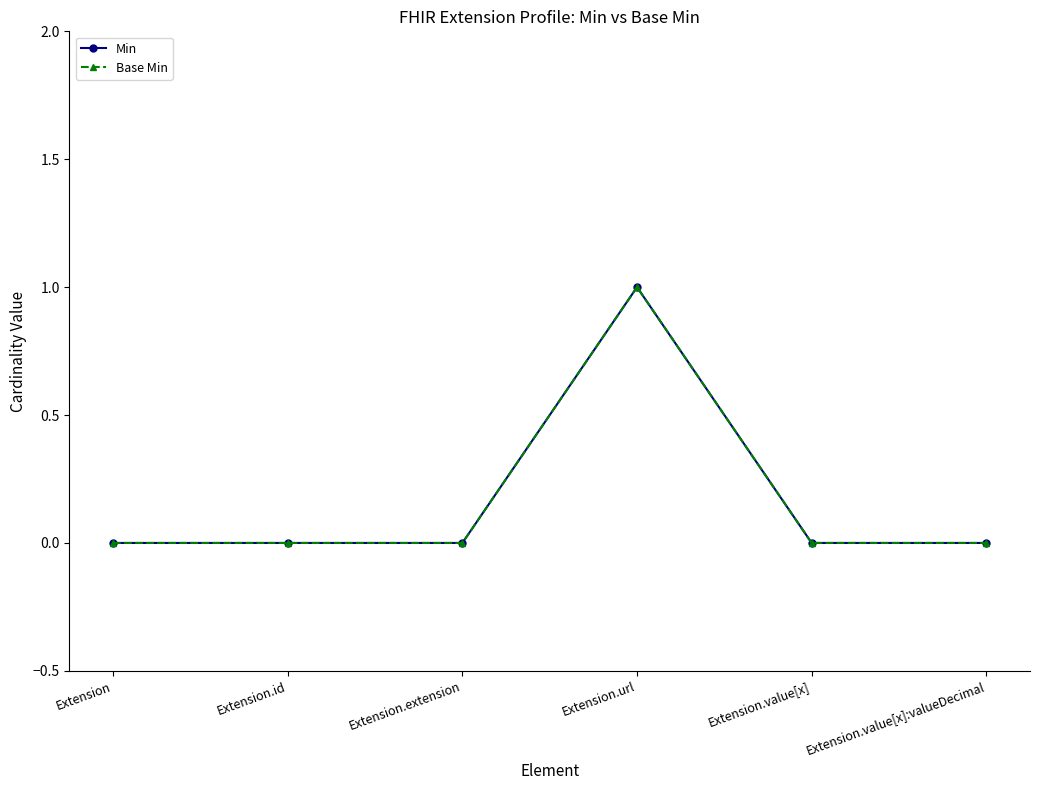

Which series has the largest total across all categories?

Min